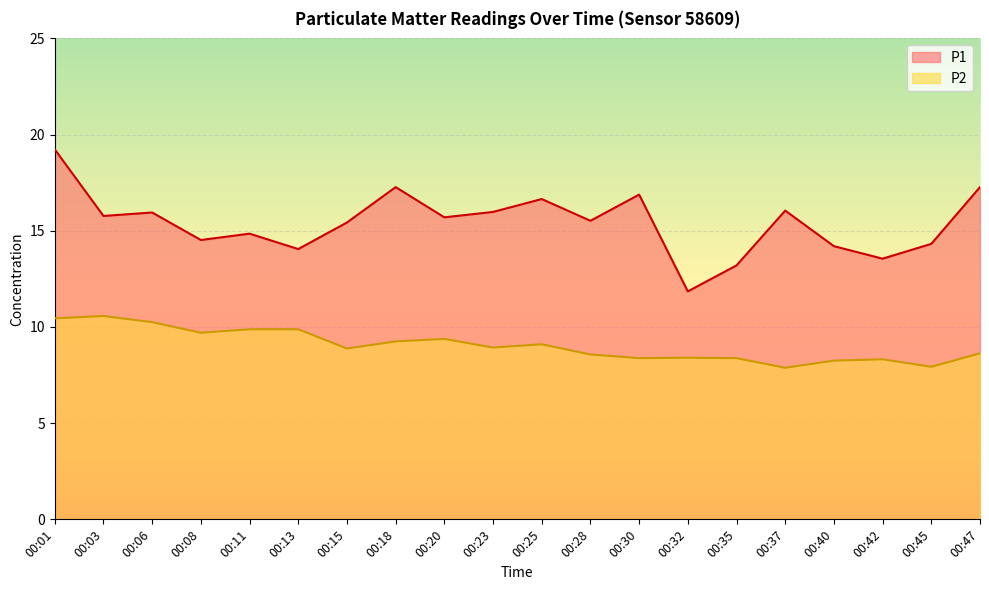

At which label does P2 reach its peak?

00:03